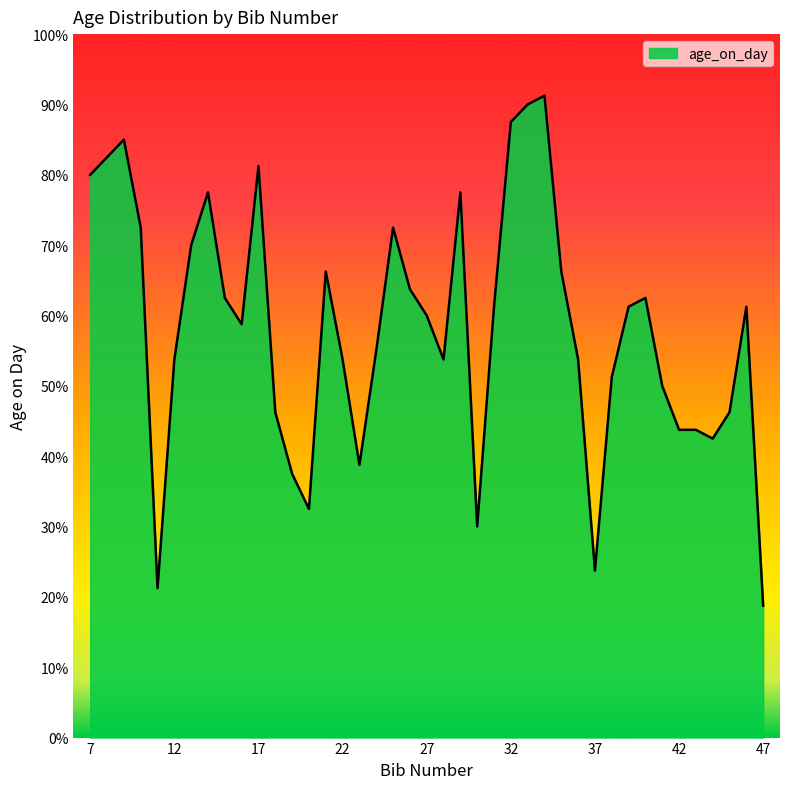

What is the minimum value shown in the chart?

18.8